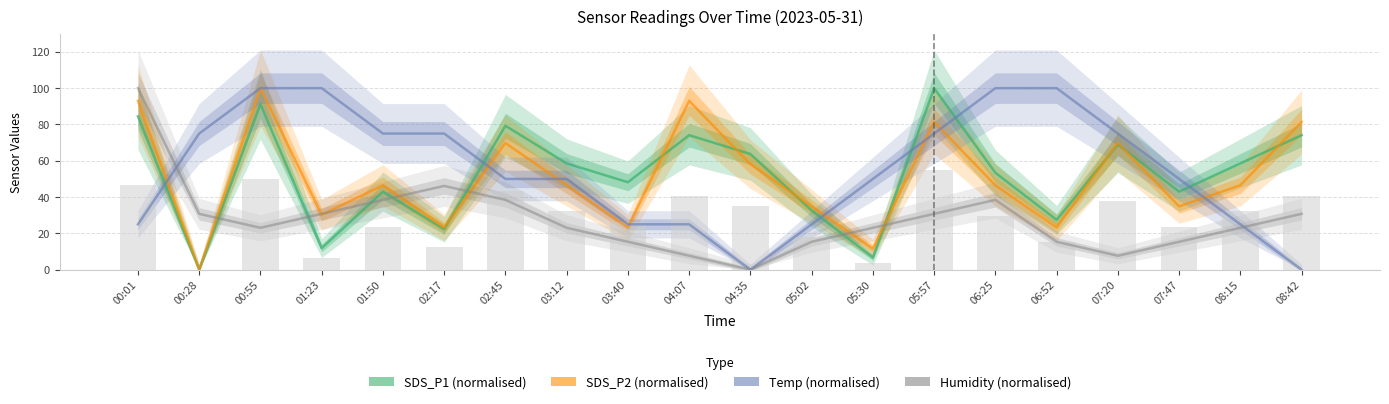

Reading right to left, what are all the values shown in this chart?

SDS_P1: 08:42=74.1	08:15=58.5	07:47=43.0	07:20=68.9	06:52=27.5	06:25=53.4	05:57=100.0	05:30=6.7	05:02=32.6	04:35=63.7	04:07=74.1	03:40=48.2	03:12=58.5	02:45=79.3	02:17=22.3	01:50=43.0	01:23=11.9	00:55=91.2	00:28=0.0	00:01=84.5
SDS_P2: 08:42=81.4	08:15=46.5	07:47=34.9	07:20=69.8	06:52=23.3	06:25=46.5	05:57=81.4	05:30=11.6	05:02=34.9	04:35=58.1	04:07=93.0	03:40=23.3	03:12=46.5	02:45=69.8	02:17=23.3	01:50=46.5	01:23=30.2	00:55=100.0	00:28=0.0	00:01=93.0
Temp: 08:42=0.0	08:15=25.0	07:47=50.0	07:20=75.0	06:52=100.0	06:25=100.0	05:57=75.0	05:30=50.0	05:02=25.0	04:35=0.0	04:07=25.0	03:40=25.0	03:12=50.0	02:45=50.0	02:17=75.0	01:50=75.0	01:23=100.0	00:55=100.0	00:28=75.0	00:01=25.0
Humidity: 08:42=30.8	08:15=23.1	07:47=15.4	07:20=7.7	06:52=15.4	06:25=38.5	05:57=30.8	05:30=23.1	05:02=15.4	04:35=0.0	04:07=7.7	03:40=15.4	03:12=23.1	02:45=38.5	02:17=46.2	01:50=38.5	01:23=30.8	00:55=23.1	00:28=30.8	00:01=100.0